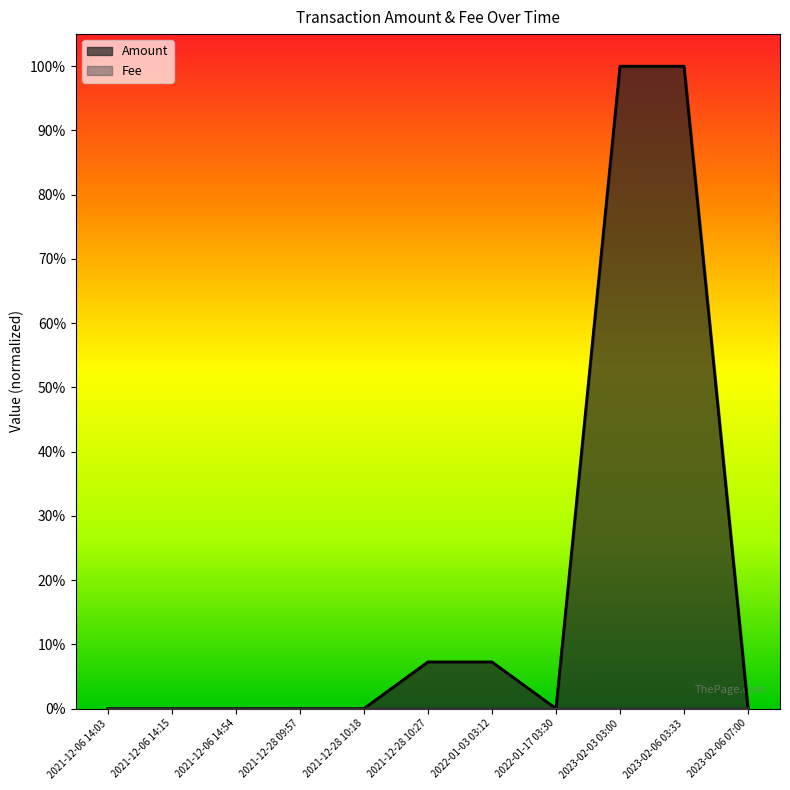

Is the value of Fee at 2023-02-06 03:33 greater than the value of Amount at 2023-02-06 03:33?

No